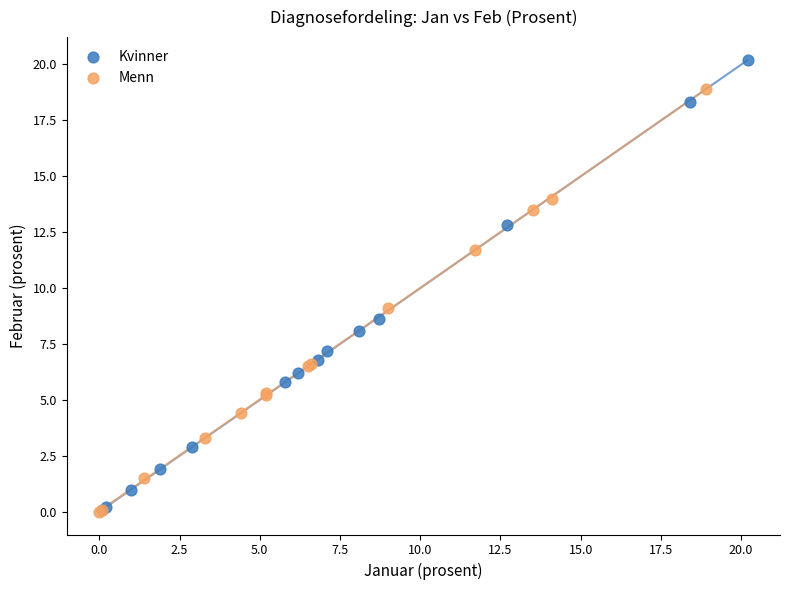

Which series has the widest spread of Y values?

Kvinner